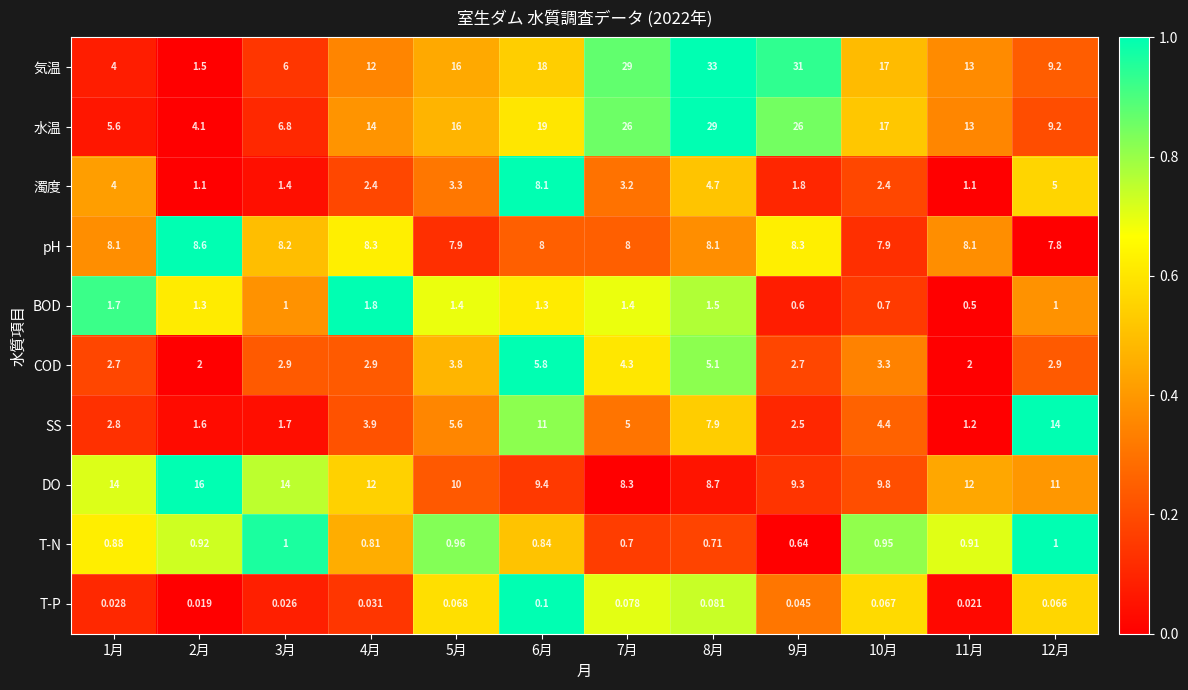

At 8月, list the series in order from smallest to largest.

T-P, T-N, BOD, 濁度, COD, SS, pH, DO, 水温, 気温